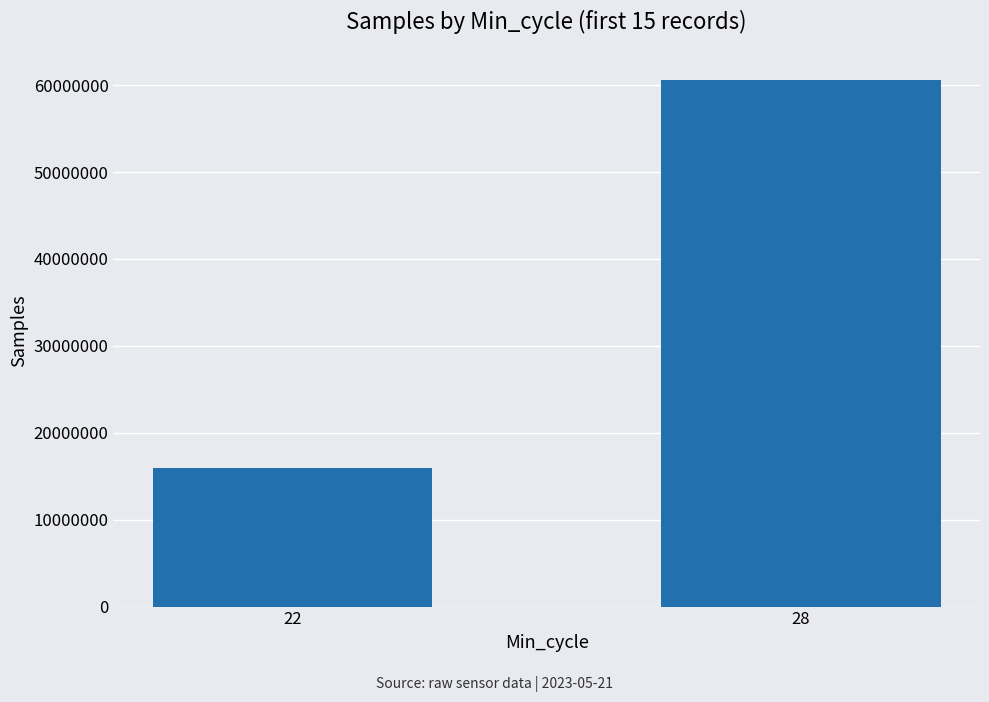

List the labels in order of value, smallest first.

22, 28